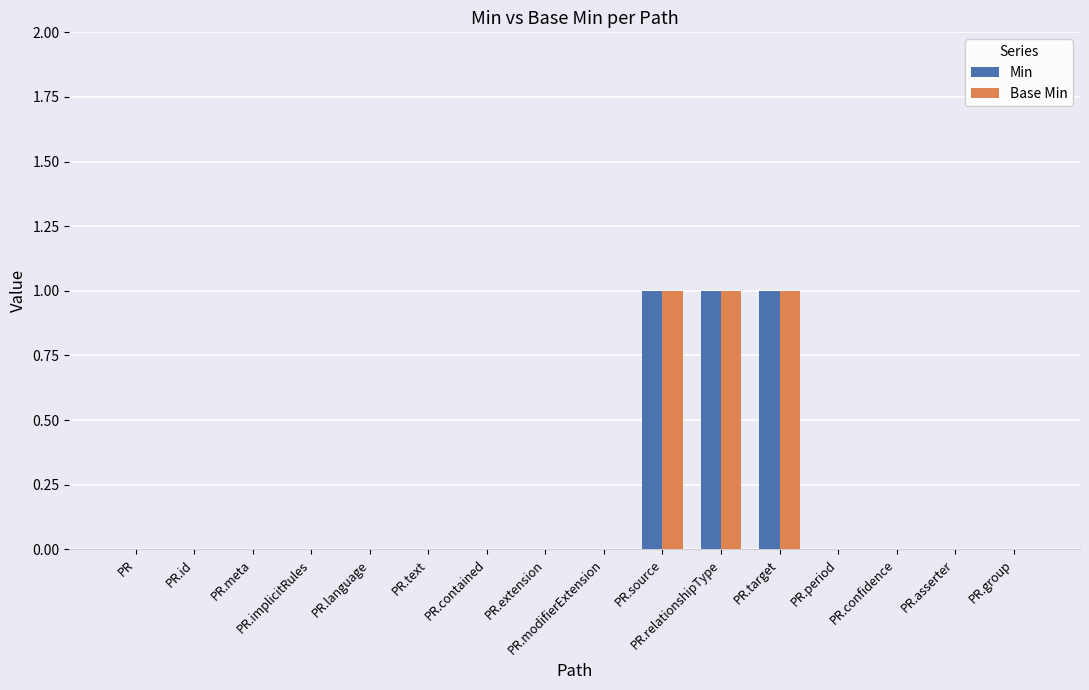

What is the sum of all Base Min values?

3